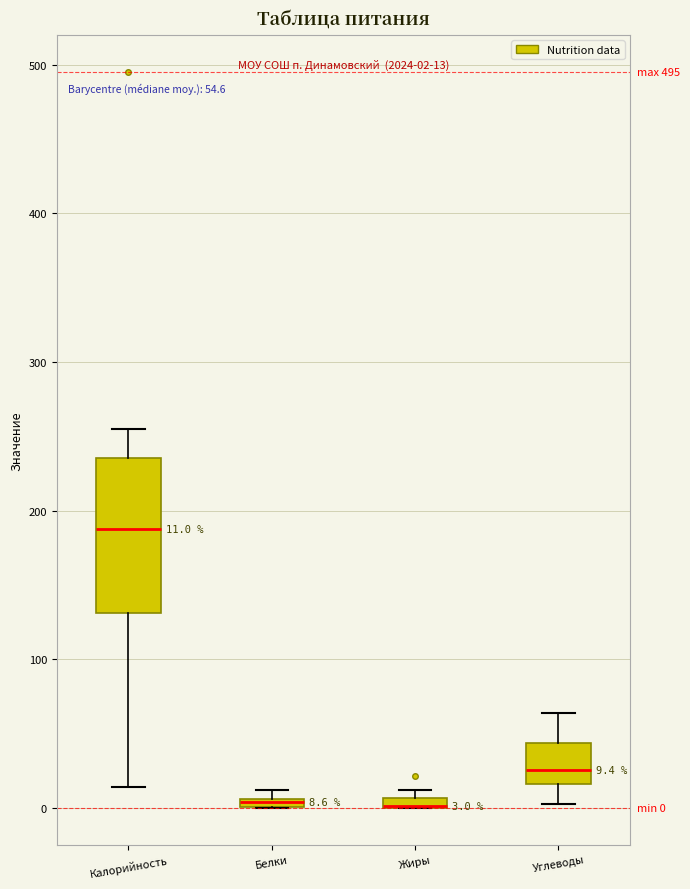

Comparing the boxes themselves (not the whiskers), which one is the tallest?

Калорийность